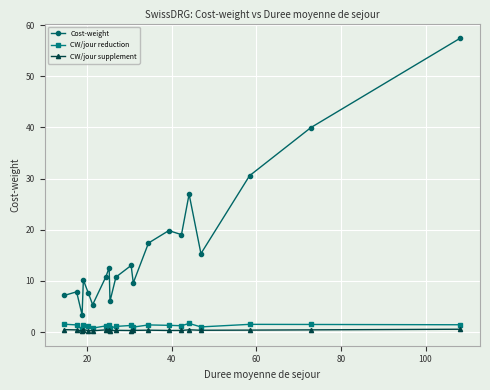

What is the maximum value shown in the chart?

57.5